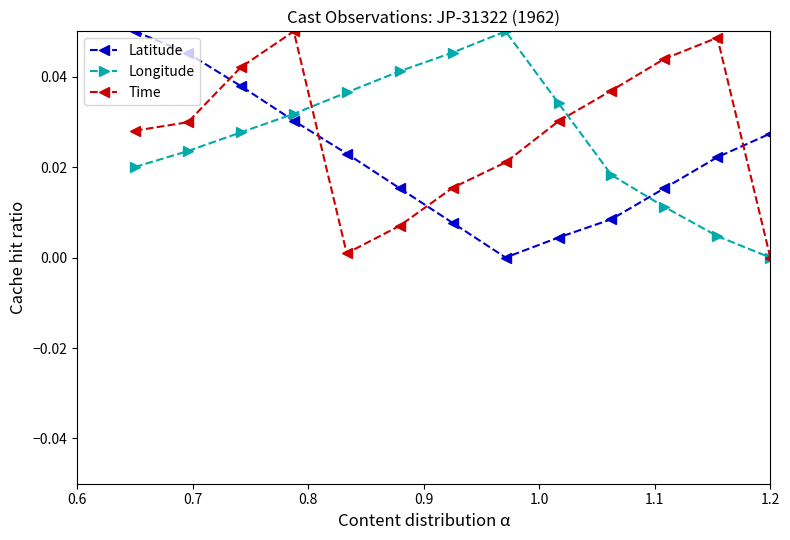

How many lines are shown in the chart?

3